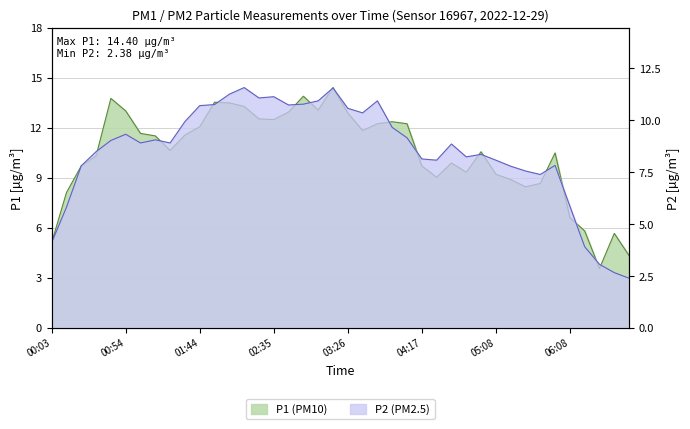

True or false: P2 has more than 2 interior local peaks.

True